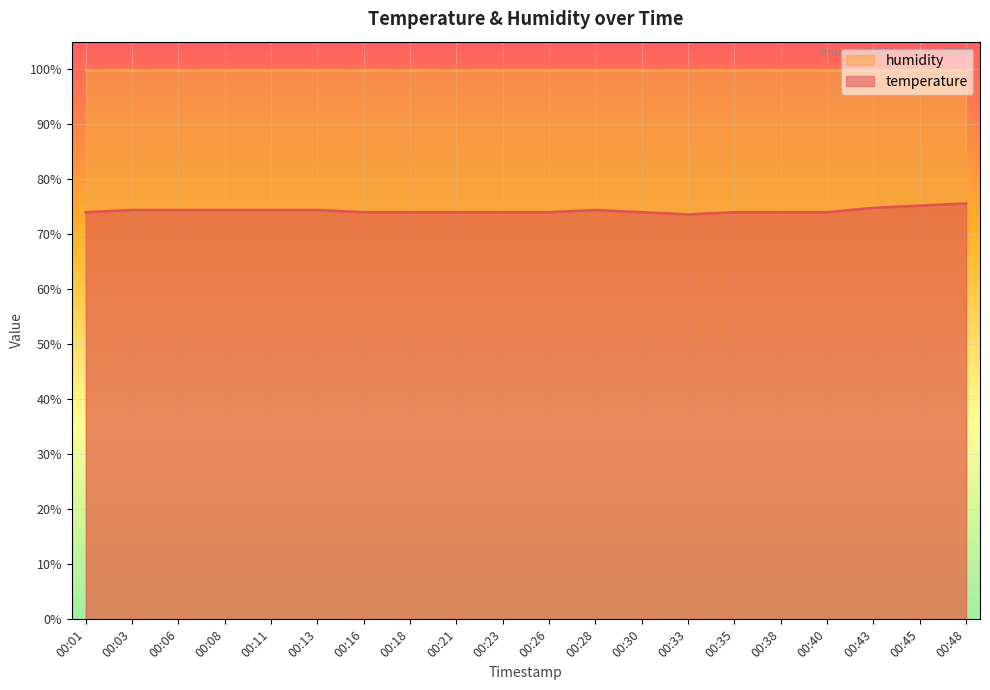

At which category does the data reach its first local peak?

00:28